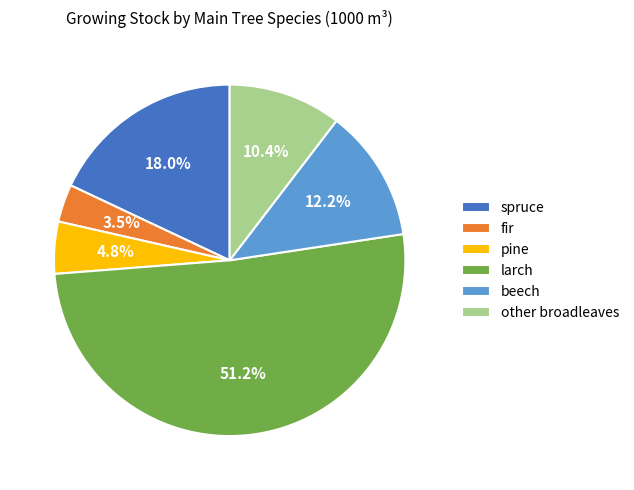

Between larch and fir, which is larger?

larch